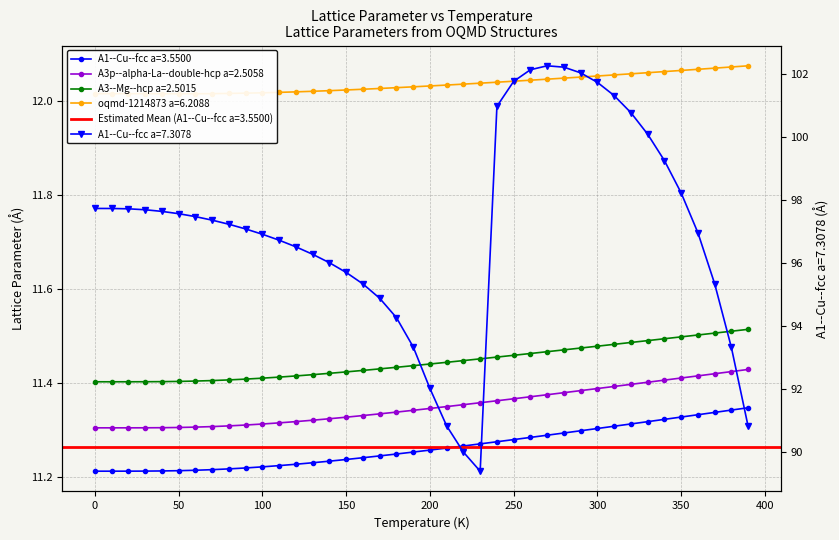

At 200, list the series in order from smallest to largest.

A1--Cu--fcc a=3.5500, A3p--alpha-La--double-hcp a=2.5058, A3--Mg--hcp a=2.5015, oqmd-1214873 a=6.2088, A1--Cu--fcc a=7.3078